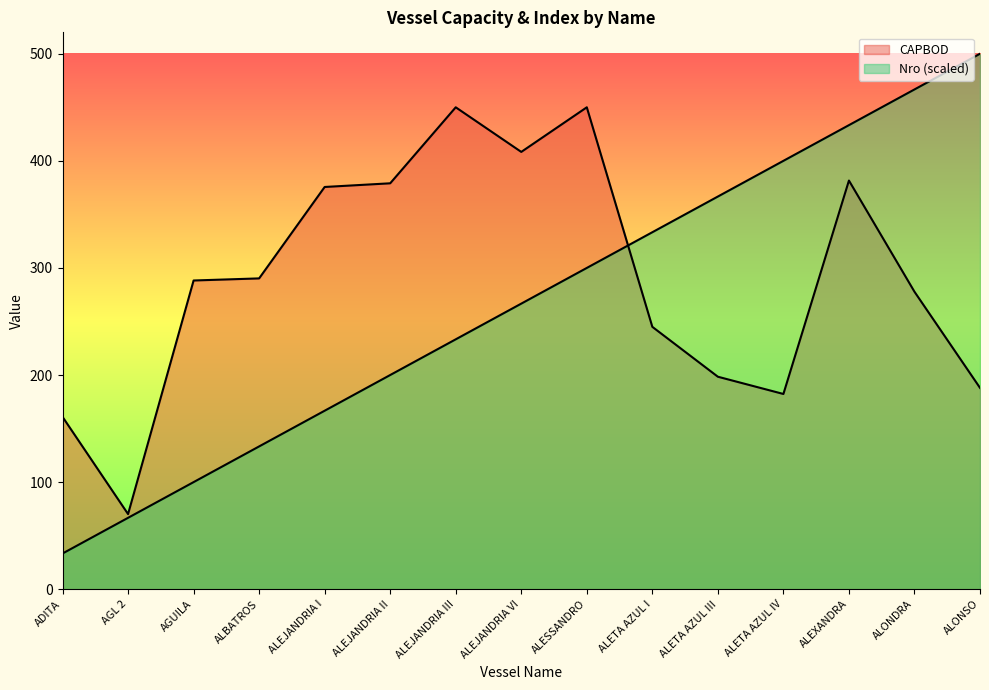

What is the sum of all CAPBOD values?

4345.6